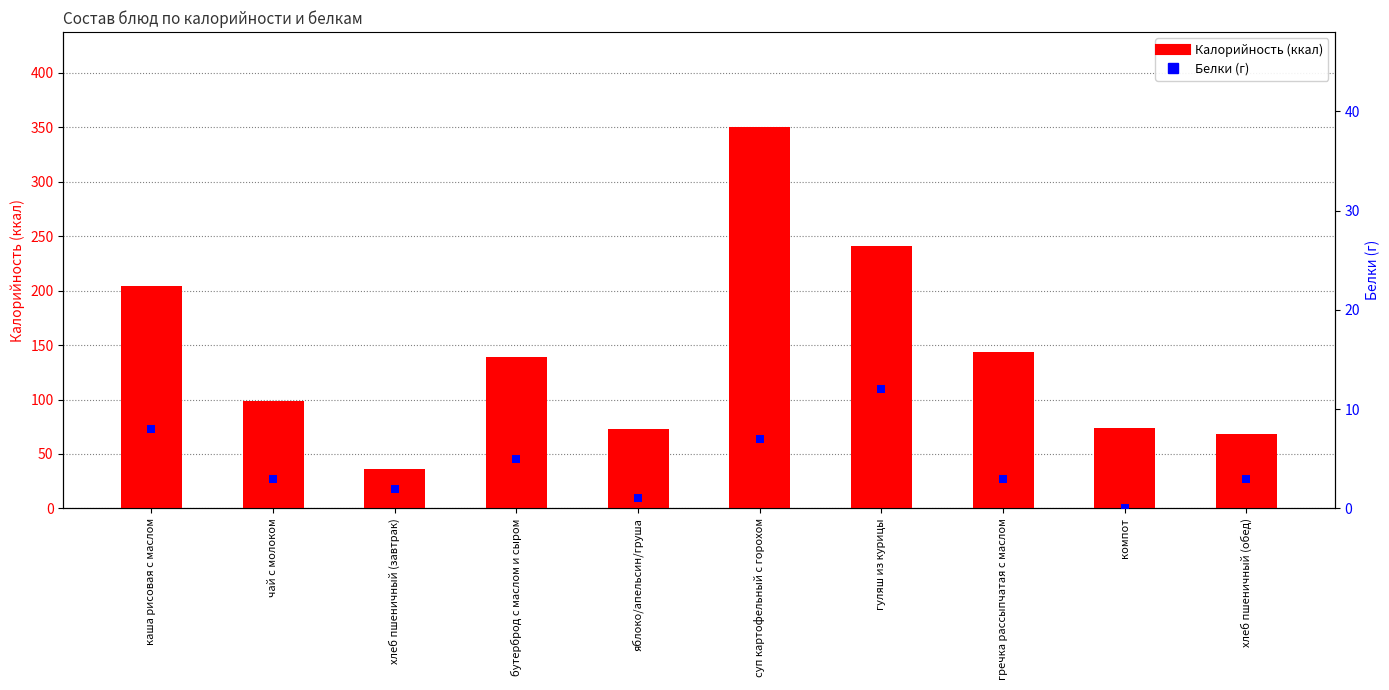

What are all the series names shown in the legend?

Калорийность, Белки